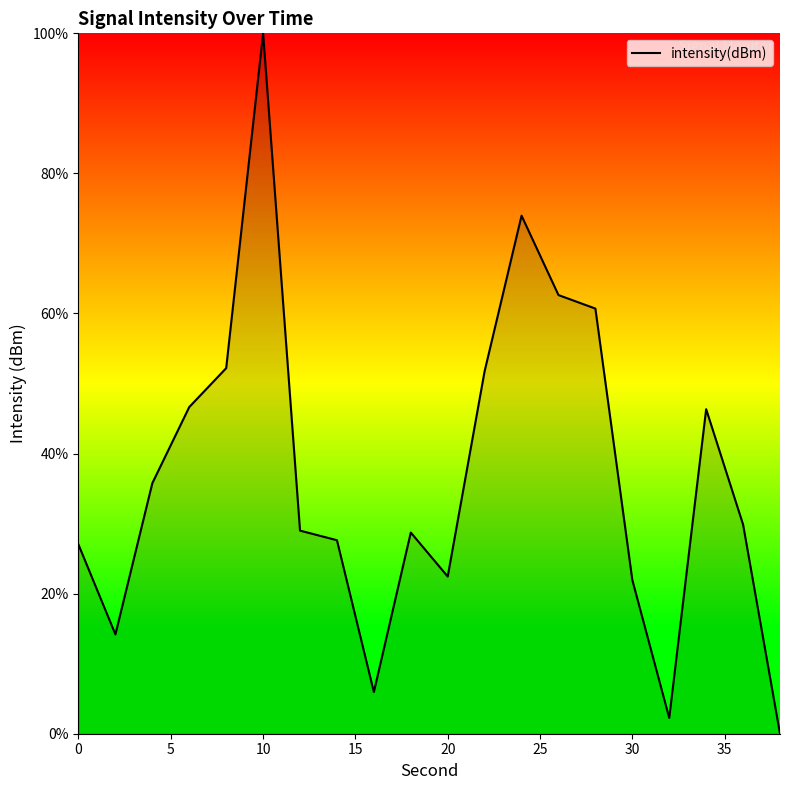

What is the difference between the maximum and minimum values?

100.0